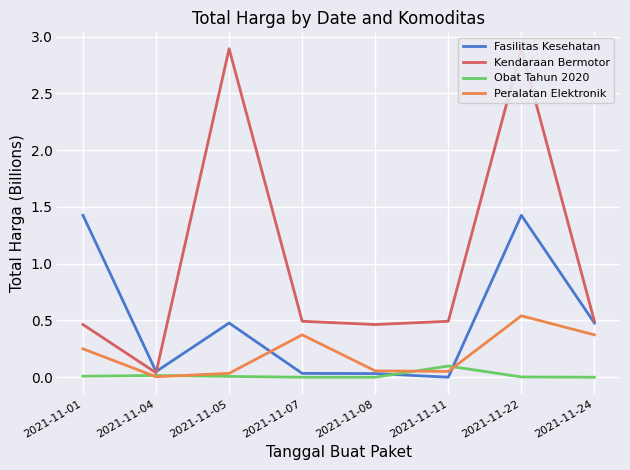

Rank the series by their maximum value, from highest to lowest.

Kendaraan Bermotor, Fasilitas Kesehatan, Peralatan Elektronik, Obat Tahun 2020